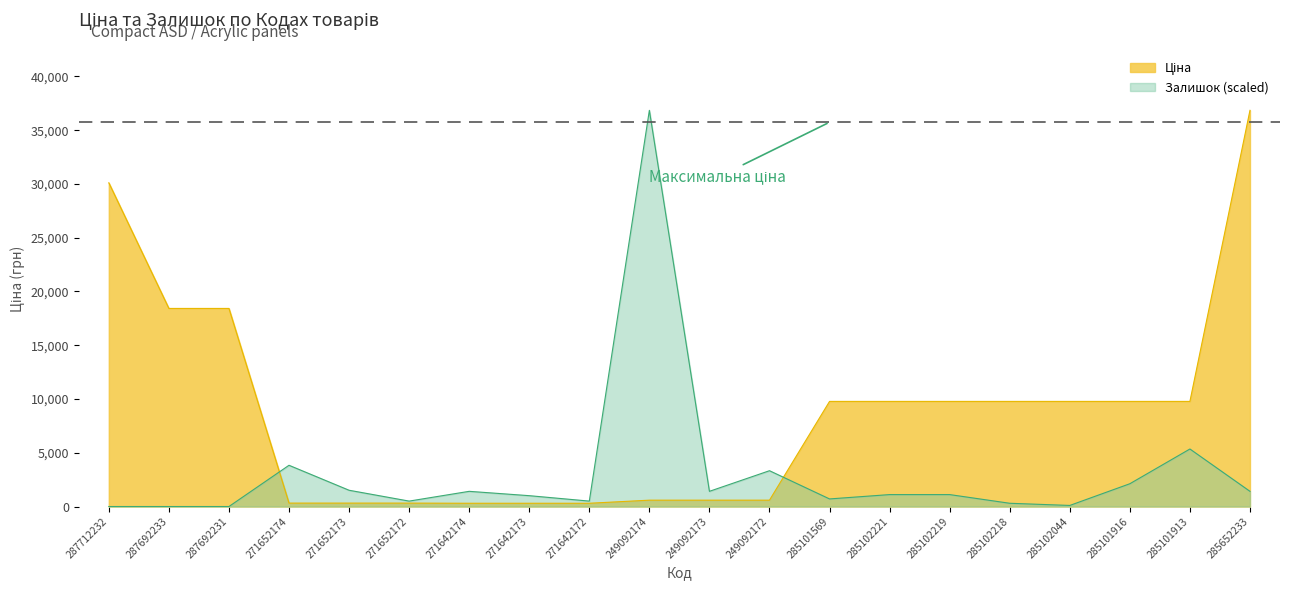

List the labels in order of Ціна value, smallest first.

271642174, 271642173, 271642172, 271652174, 271652173, 271652172, 249092174, 249092173, 249092172, 285101569, 285102221, 285102219, 285102218, 285102044, 285101916, 285101913, 287692233, 287692231, 287712232, 285652233